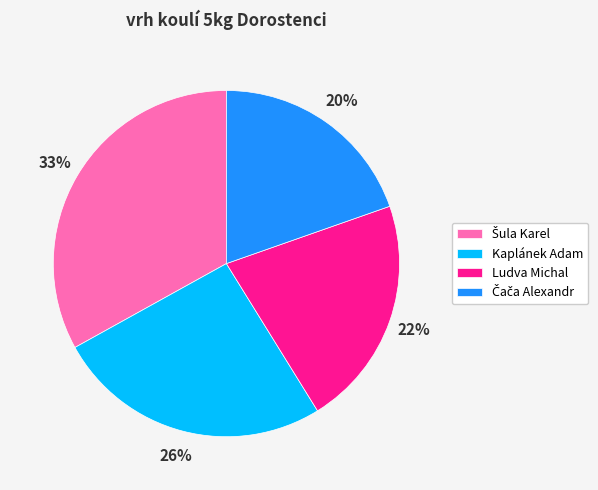

To the nearest percent, what is the difference between the largest and smallest slice percentages?

13%